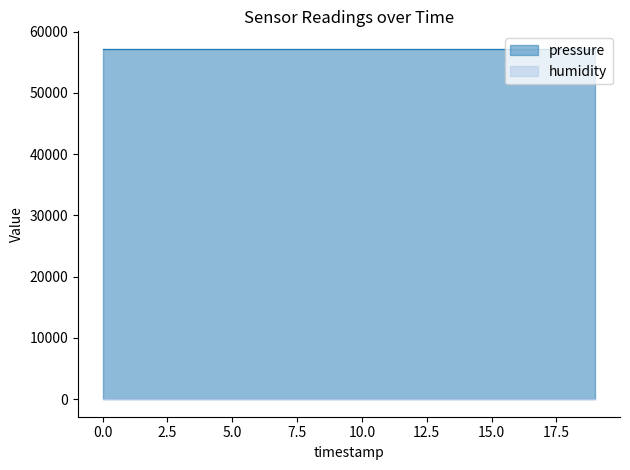

What is the value of the pressure point at the 1st from the left?

57177.6